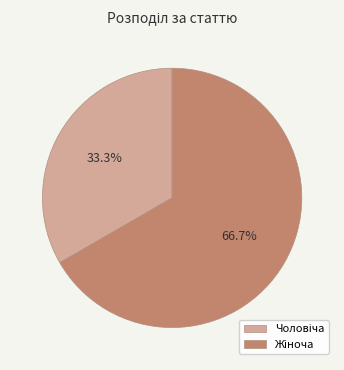

Does any single category account for the majority?

Yes